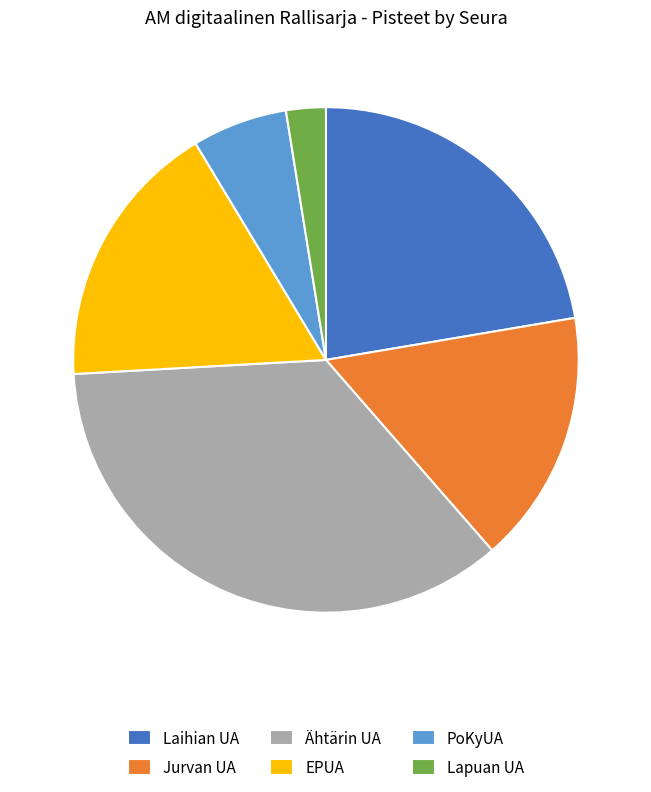

What is the largest slice in the pie chart?

Ähtärin UA